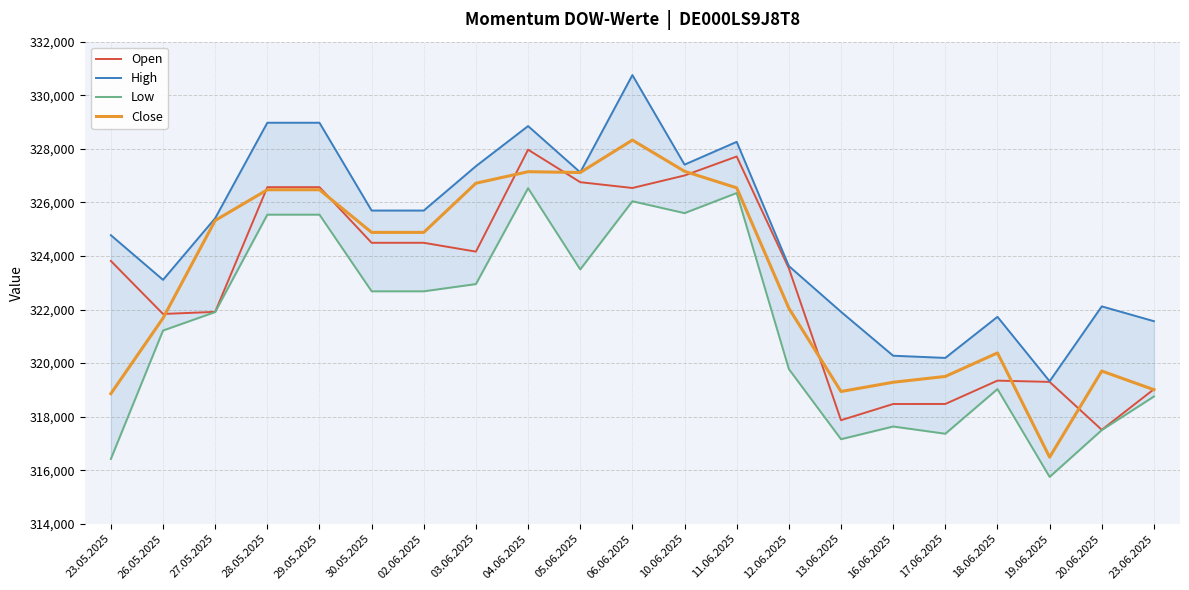

What is the label of the 16th point from the left?

16.06.2025